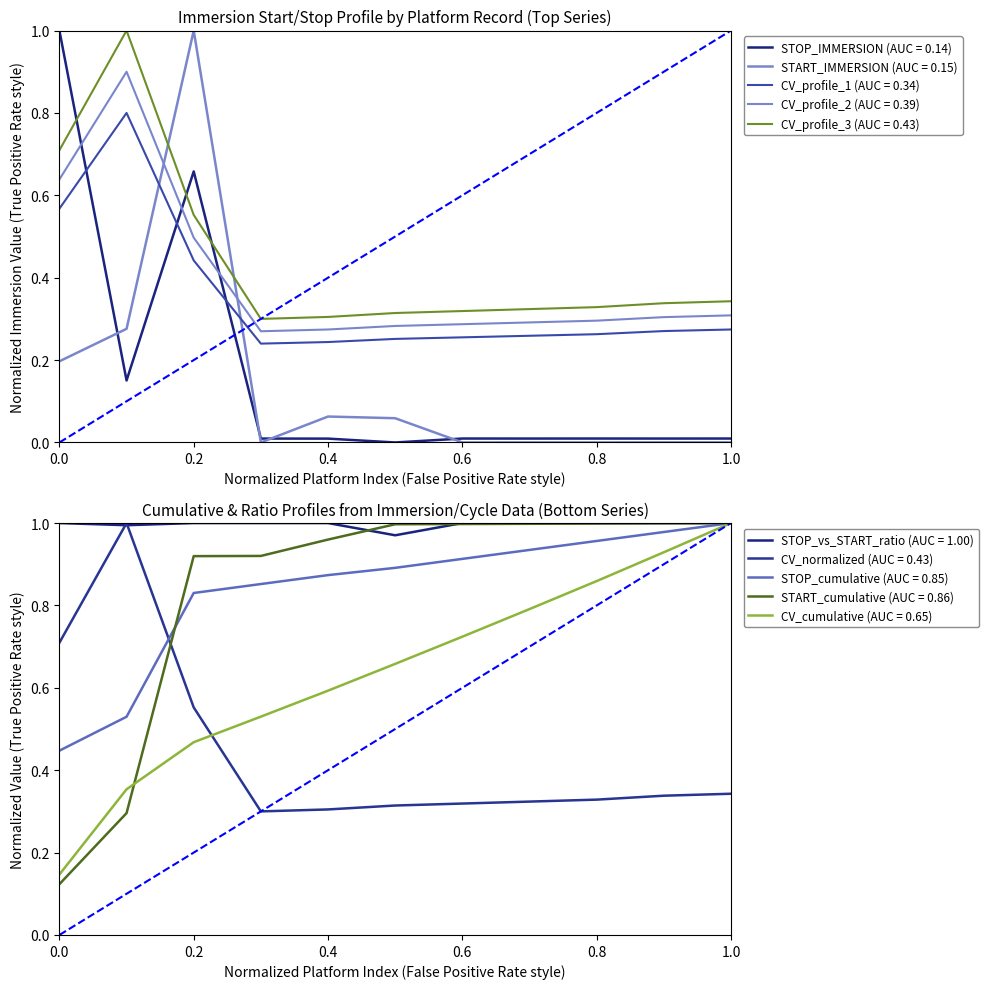

What is the maximum value shown in the chart?

1.0